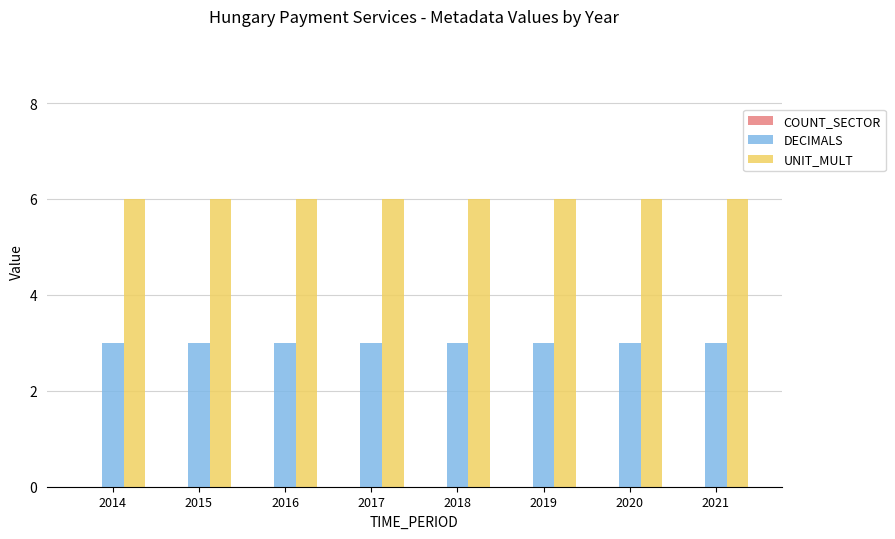

What is the difference between the highest and lowest values at 2014?

3